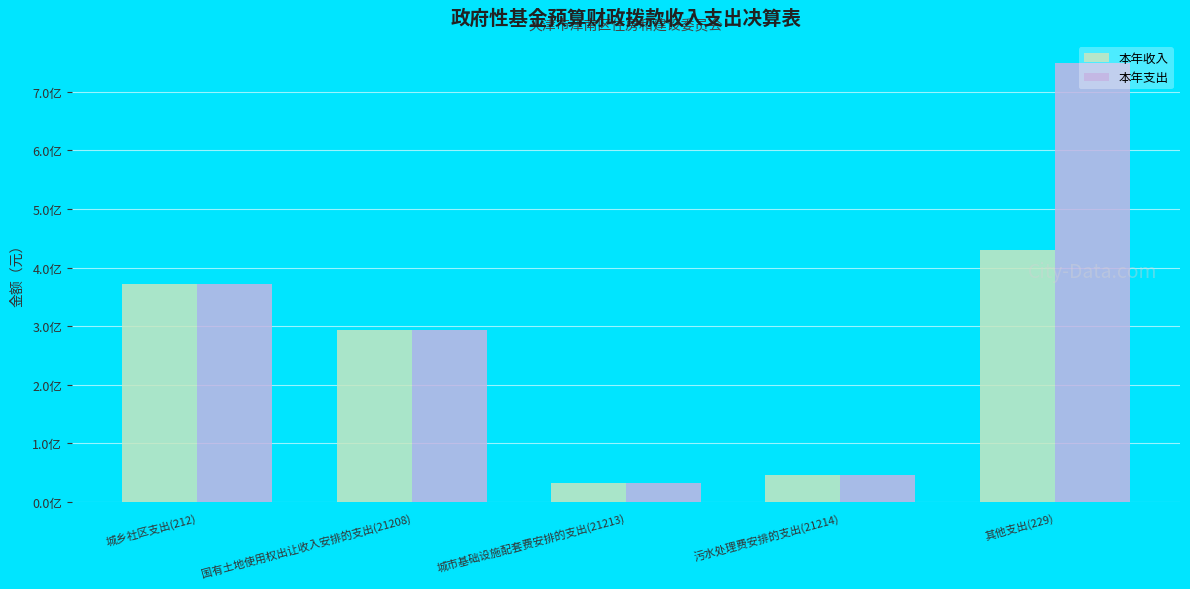

What position from the right is 其他支出(229)?

1